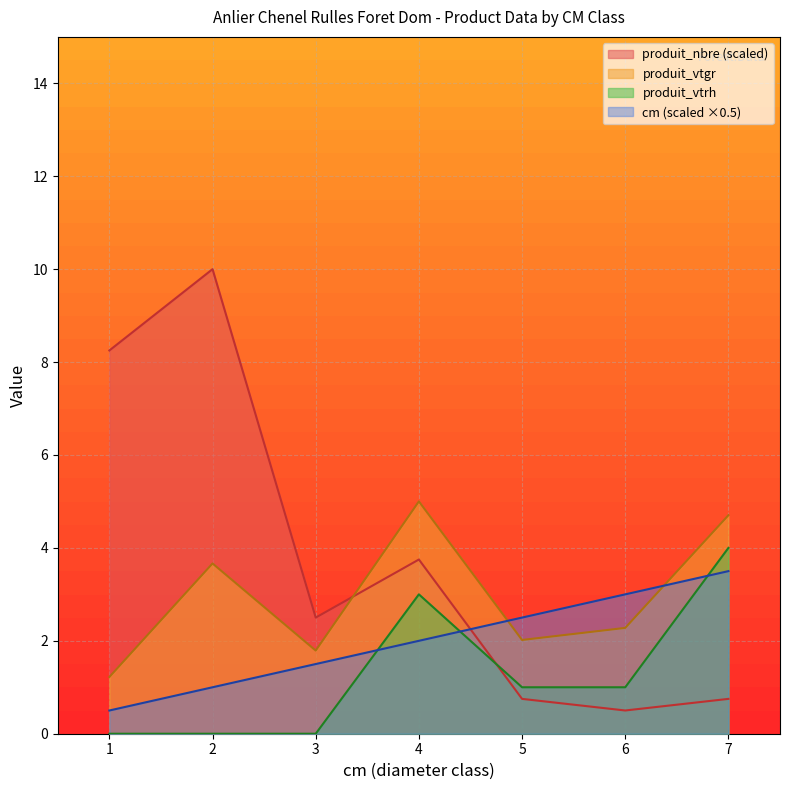

At which label does cm reach its minimum?

1